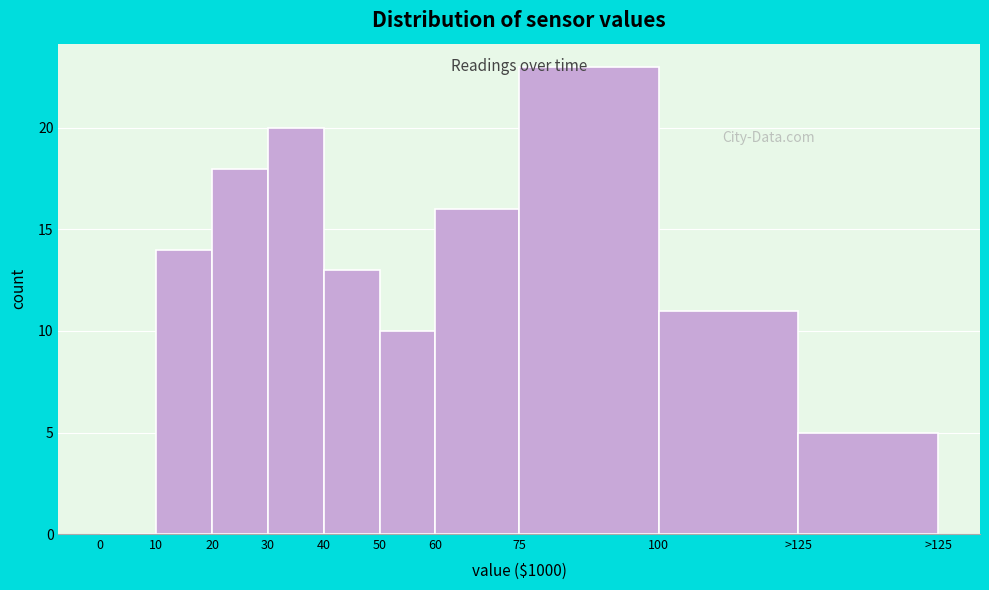

Reading right to left, what are all the values shown in this chart?

>125=5	100=11	75=23	60=16	50=10	40=13	30=20	20=18	10=14	0=0